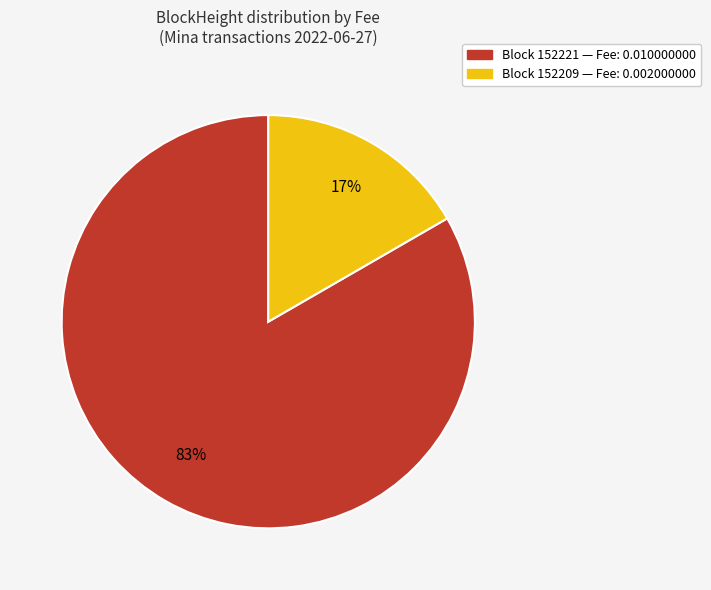

Is there any slice that represents more than half of the pie?

Yes